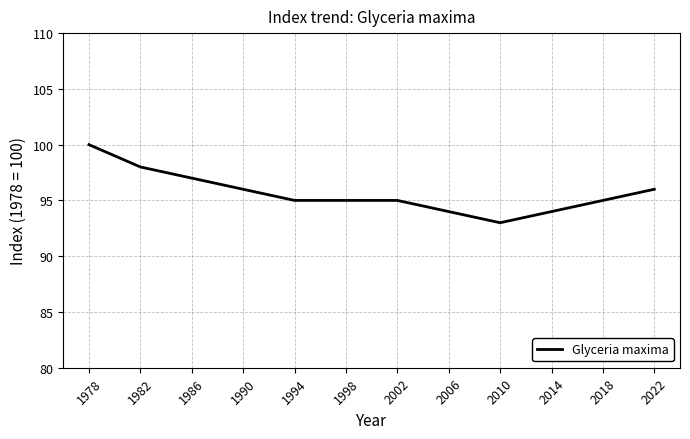

What is the difference between the maximum and minimum values?

7